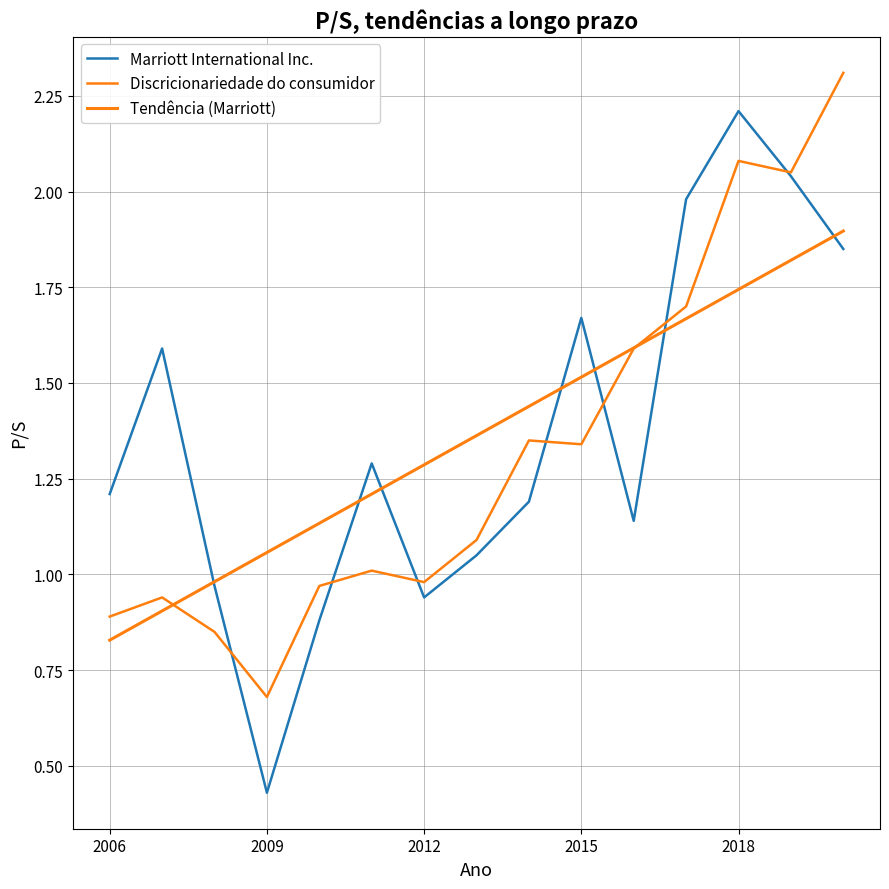

How many lines are shown in the chart?

3